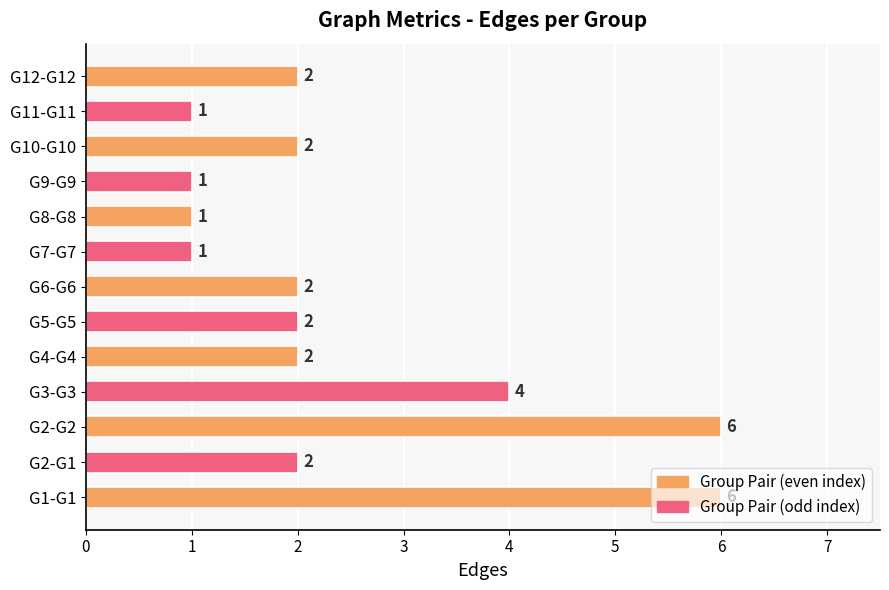

Does the chart contain any negative values?

No